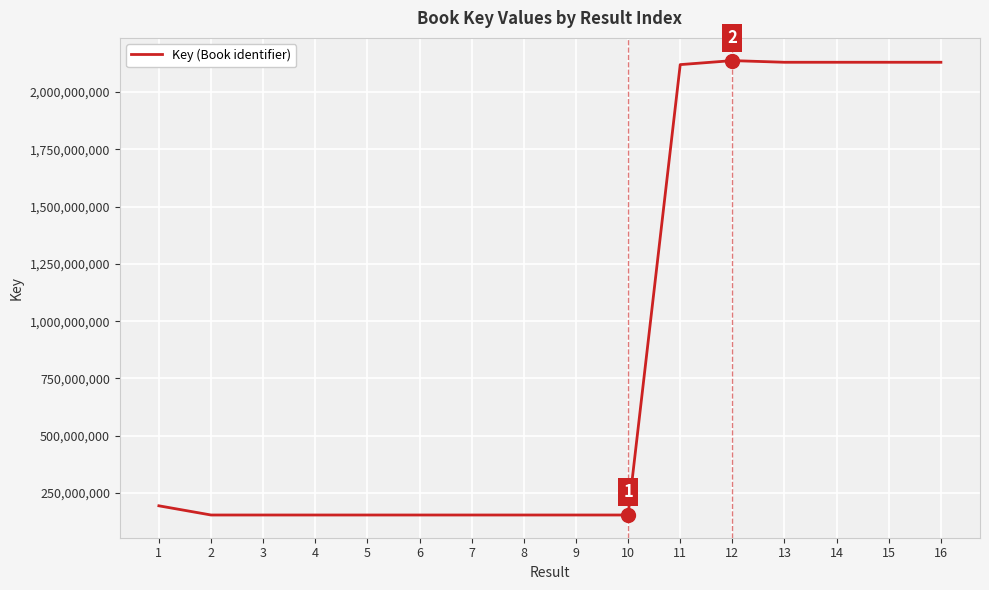

Is it true that the value at 2 is 60885780?

False